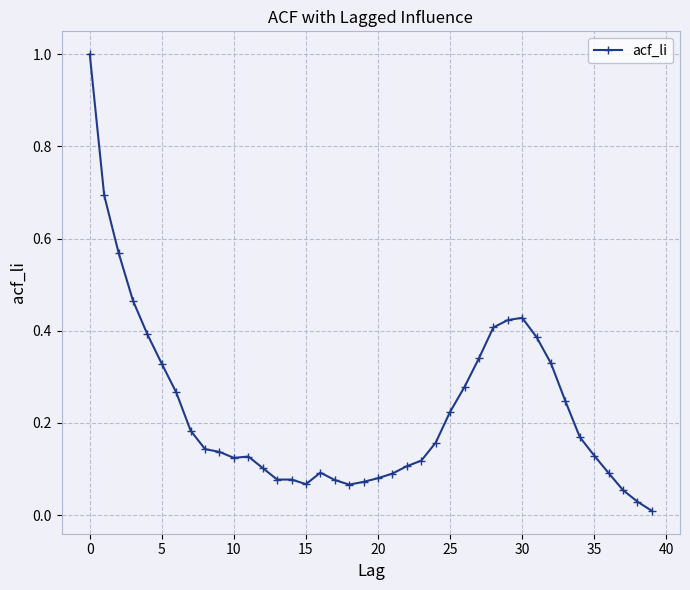

What is the sum of all values?

9.2